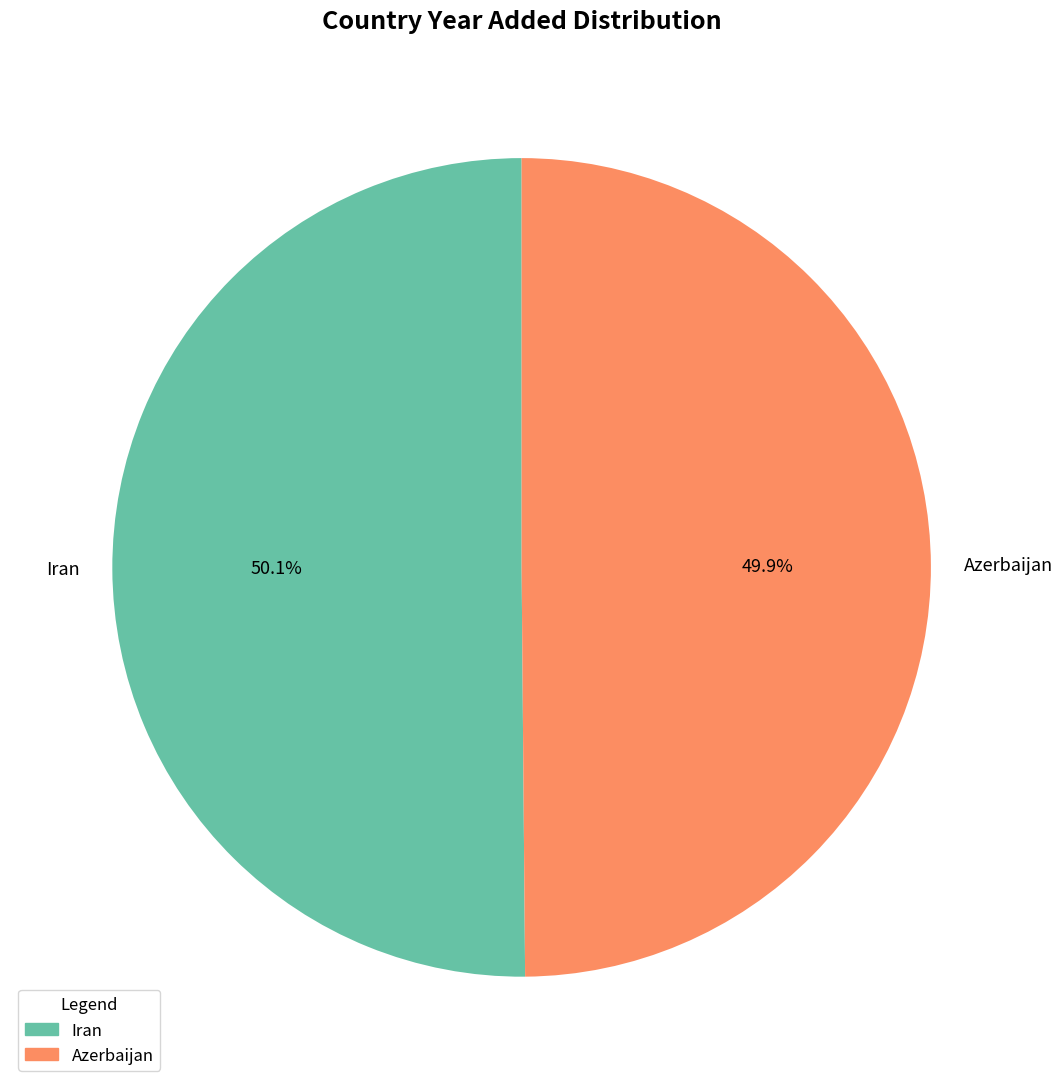

True or false: Azerbaijan accounts for 55% of the total.

False